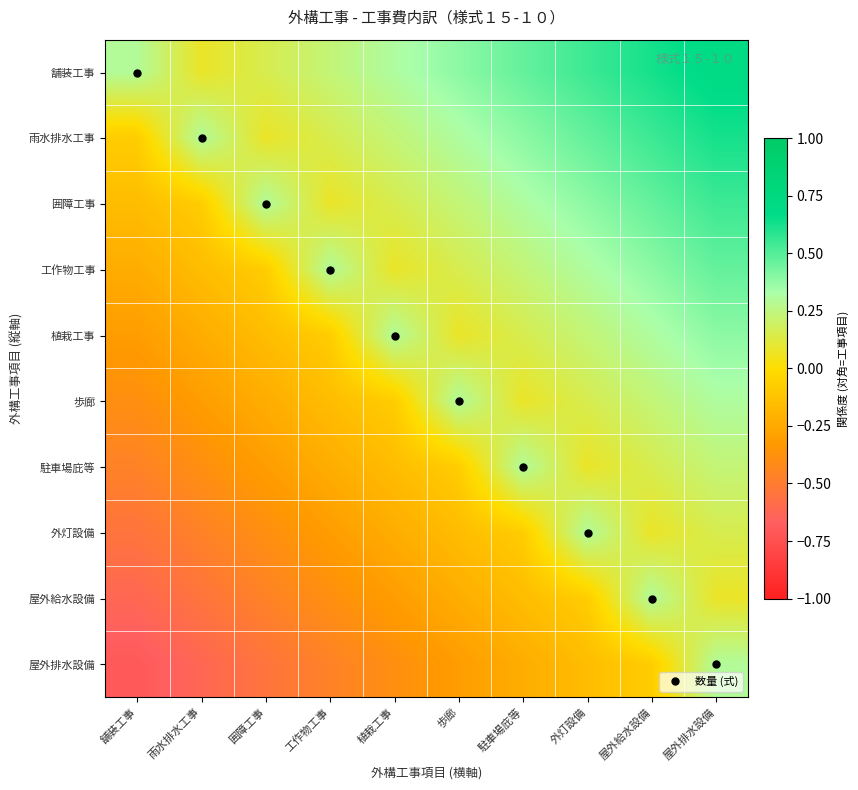

Reading left to right, transcribe all the data shown in this chart.

舗装工事: 舗装工事=0.3	雨水排水工事=0.1	囲障工事=0.2	工作物工事=0.2	植栽工事=0.3	歩廊=0.4	駐車場庇等=0.5	外灯設備=0.5	屋外給水設備=0.6	屋外排水設備=0.7
雨水排水工事: 舗装工事=-0.1	雨水排水工事=0.3	囲障工事=0.1	工作物工事=0.2	植栽工事=0.2	歩廊=0.3	駐車場庇等=0.4	外灯設備=0.5	屋外給水設備=0.5	屋外排水設備=0.6
囲障工事: 舗装工事=-0.2	雨水排水工事=-0.1	囲障工事=0.3	工作物工事=0.1	植栽工事=0.2	歩廊=0.2	駐車場庇等=0.3	外灯設備=0.4	屋外給水設備=0.5	屋外排水設備=0.5
工作物工事: 舗装工事=-0.2	雨水排水工事=-0.2	囲障工事=-0.1	工作物工事=0.3	植栽工事=0.1	歩廊=0.2	駐車場庇等=0.2	外灯設備=0.3	屋外給水設備=0.4	屋外排水設備=0.5
植栽工事: 舗装工事=-0.3	雨水排水工事=-0.2	囲障工事=-0.2	工作物工事=-0.1	植栽工事=0.3	歩廊=0.1	駐車場庇等=0.2	外灯設備=0.2	屋外給水設備=0.3	屋外排水設備=0.4
歩廊: 舗装工事=-0.4	雨水排水工事=-0.3	囲障工事=-0.2	工作物工事=-0.2	植栽工事=-0.1	歩廊=0.3	駐車場庇等=0.1	外灯設備=0.2	屋外給水設備=0.2	屋外排水設備=0.3
駐車場庇等: 舗装工事=-0.5	雨水排水工事=-0.4	囲障工事=-0.3	工作物工事=-0.2	植栽工事=-0.2	歩廊=-0.1	駐車場庇等=0.3	外灯設備=0.1	屋外給水設備=0.2	屋外排水設備=0.2
外灯設備: 舗装工事=-0.5	雨水排水工事=-0.5	囲障工事=-0.4	工作物工事=-0.3	植栽工事=-0.2	歩廊=-0.2	駐車場庇等=-0.1	外灯設備=0.3	屋外給水設備=0.1	屋外排水設備=0.2
屋外給水設備: 舗装工事=-0.6	雨水排水工事=-0.5	囲障工事=-0.5	工作物工事=-0.4	植栽工事=-0.3	歩廊=-0.2	駐車場庇等=-0.2	外灯設備=-0.1	屋外給水設備=0.3	屋外排水設備=0.1
屋外排水設備: 舗装工事=-0.7	雨水排水工事=-0.6	囲障工事=-0.5	工作物工事=-0.5	植栽工事=-0.4	歩廊=-0.3	駐車場庇等=-0.2	外灯設備=-0.2	屋外給水設備=-0.1	屋外排水設備=0.3